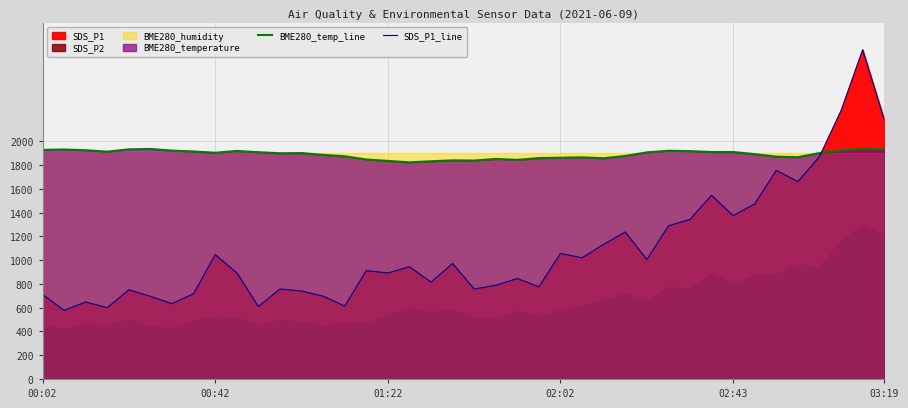

Does the chart display data point markers on the line(s)?

No